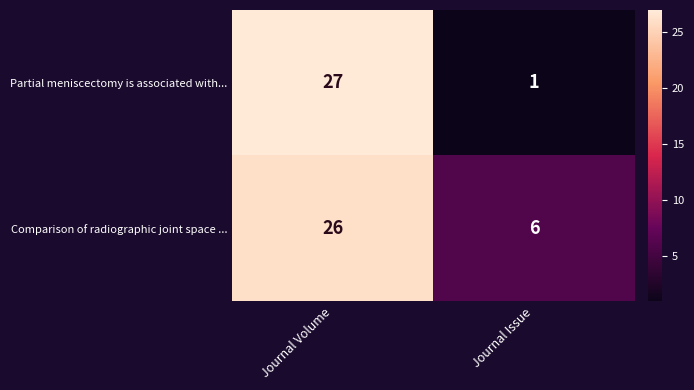

What is the spread (max minus min) of values at Journal Volume?

1